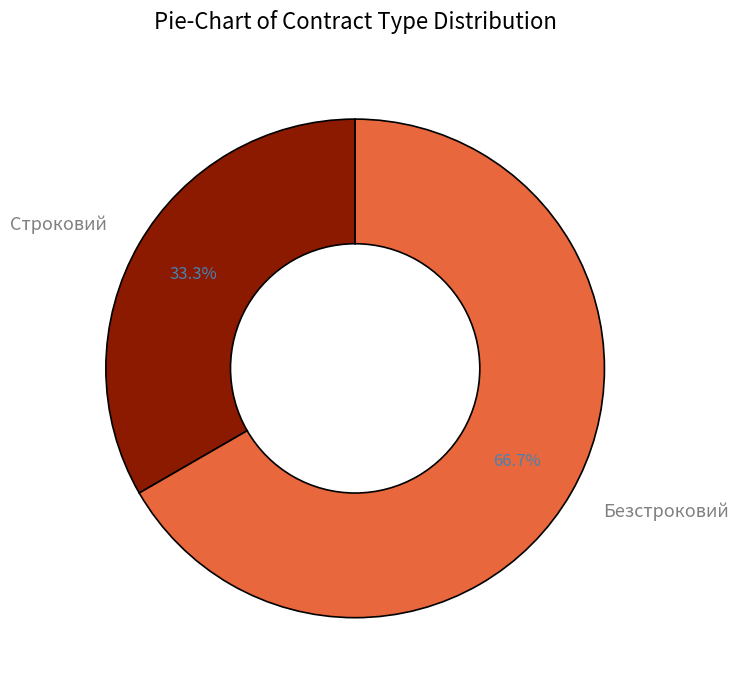

Which category accounts for the majority?

Безстроковий